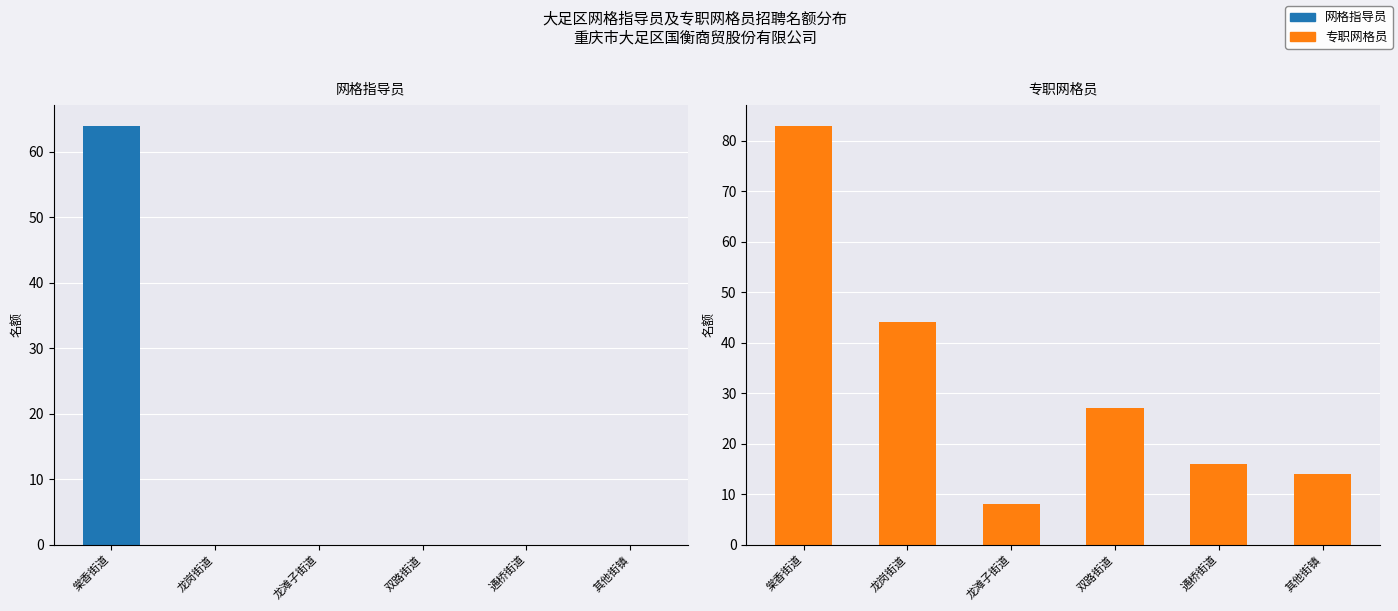

What is the sum of the 专职网格员 values at 棠香街道 and 龙滩子街道?

91